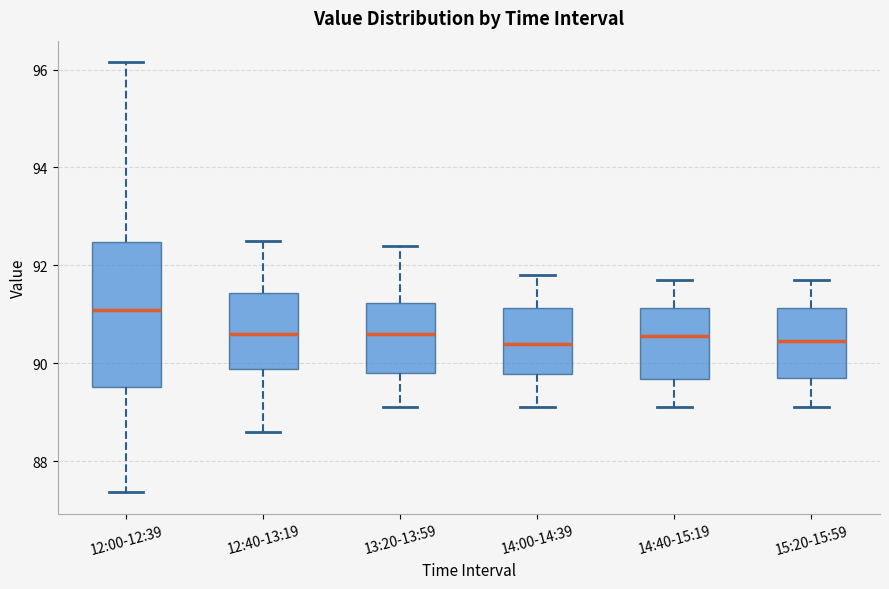

Reading left to right, read every box against the y-axis: the position of its median line, the range the box covers, and the ends of its whiskers. The values are not printed on the chart, so give them approximately, as read against the axis.

12:00-12:39: median 91.0, box 89.6 to 92.4, whiskers 87.4 to 96.2
12:40-13:19: median 90.6, box 89.8 to 91.4, whiskers 88.6 to 92.6
13:20-13:59: median 90.6, box 89.8 to 91.2, whiskers 89.2 to 92.4
14:00-14:39: median 90.4, box 89.8 to 91.2, whiskers 89.2 to 91.8
14:40-15:19: median 90.6, box 89.6 to 91.2, whiskers 89.2 to 91.8
15:20-15:59: median 90.4, box 89.8 to 91.2, whiskers 89.2 to 91.8